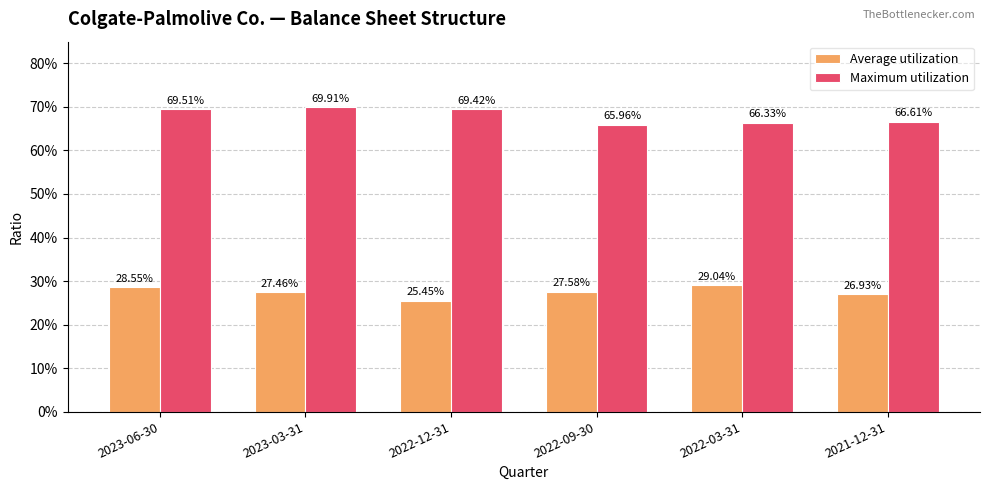

Are the bars grouped side by side (vs. stacked)?

Yes